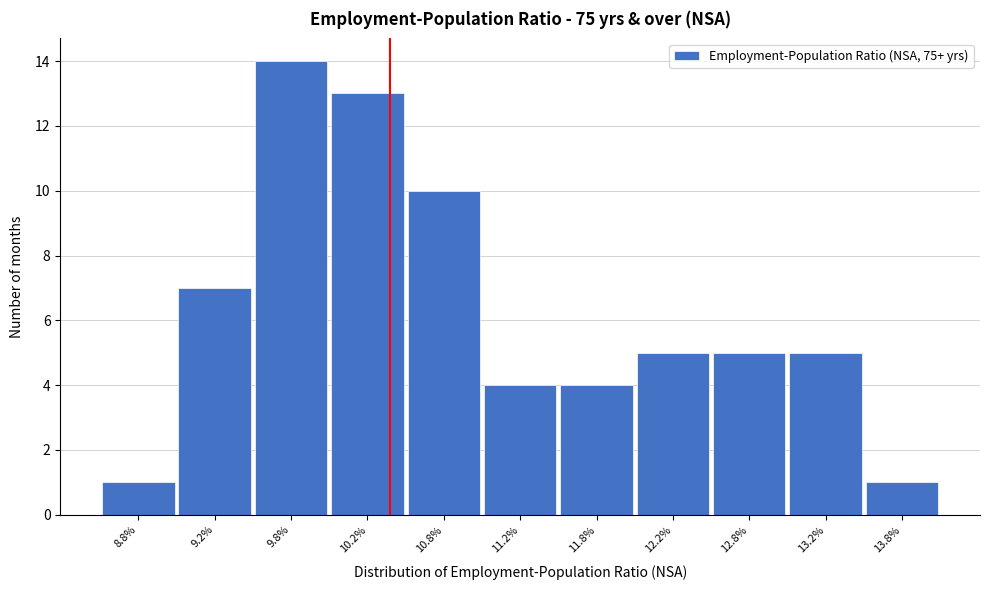

Reading left to right, list every bar in this chart as the range it spans on the x-axis followed by its height. The values are not printed on the chart, so give them approximately, as read against the axis.

8.5 to 9.0: 1
9.0 to 9.5: 7
9.5 to 10.0: 14
10.0 to 10.5: 13
10.5 to 11.0: 10
11.0 to 11.5: 4
11.5 to 12.0: 4
12.0 to 12.5: 5
12.5 to 13.0: 5
13.0 to 13.5: 5
13.5 to 14.0: 1